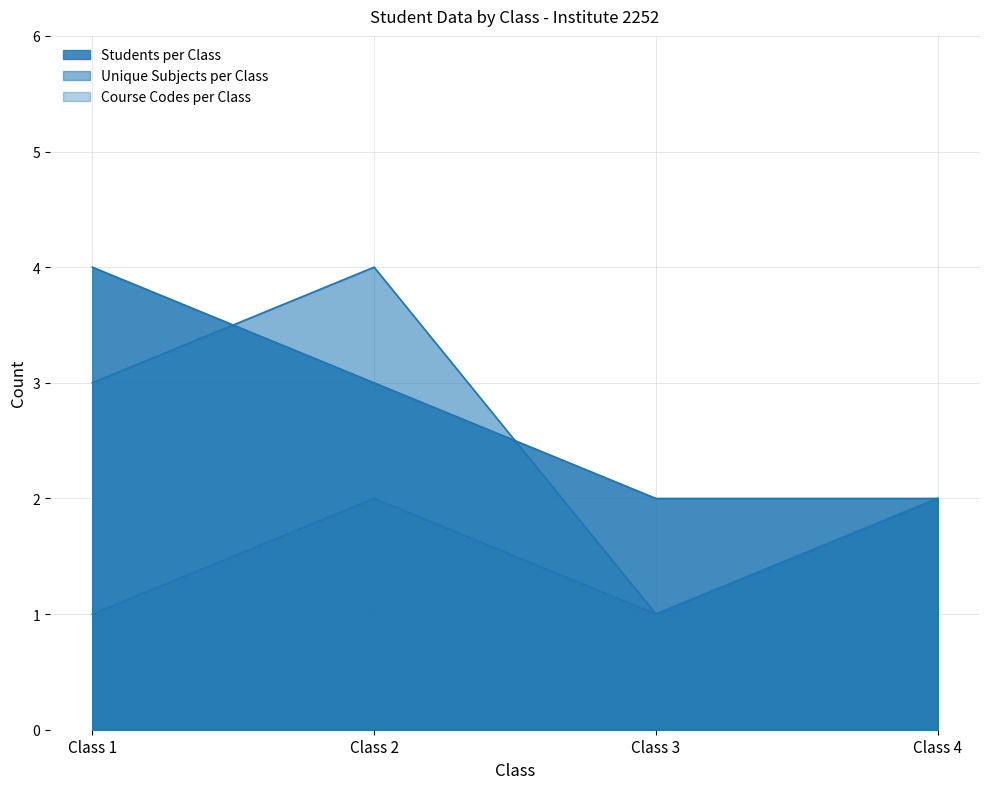

Which series has the largest range (max minus min)?

Unique Subjects per Class